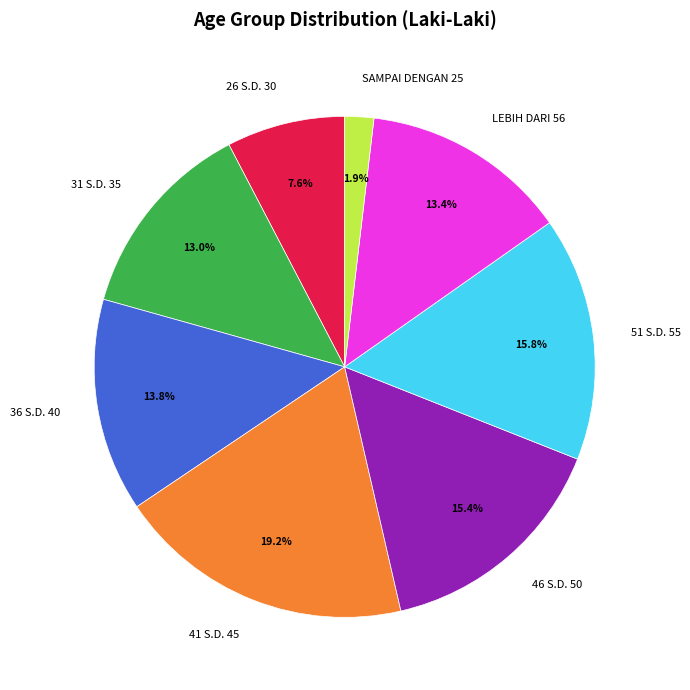

Do 46 S.D. 50 and 36 S.D. 40 together represent more than half of the pie?

No